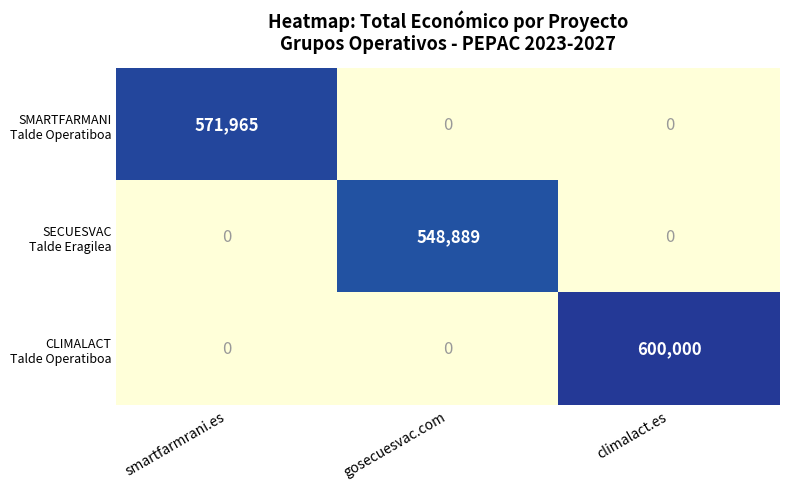

Which category has the highest value across all series?

climalact.es